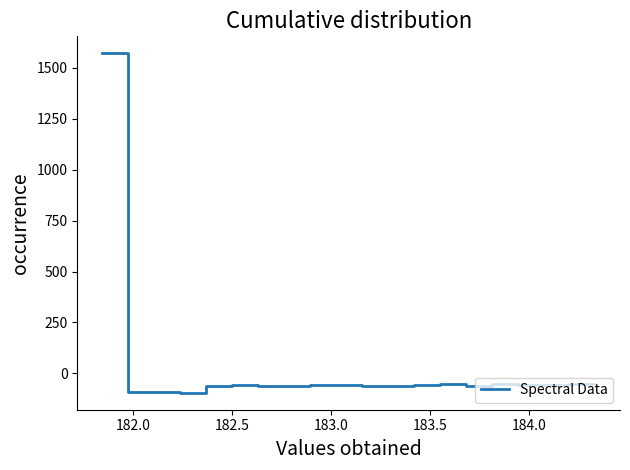

What is the greatest value displayed?

1571.1